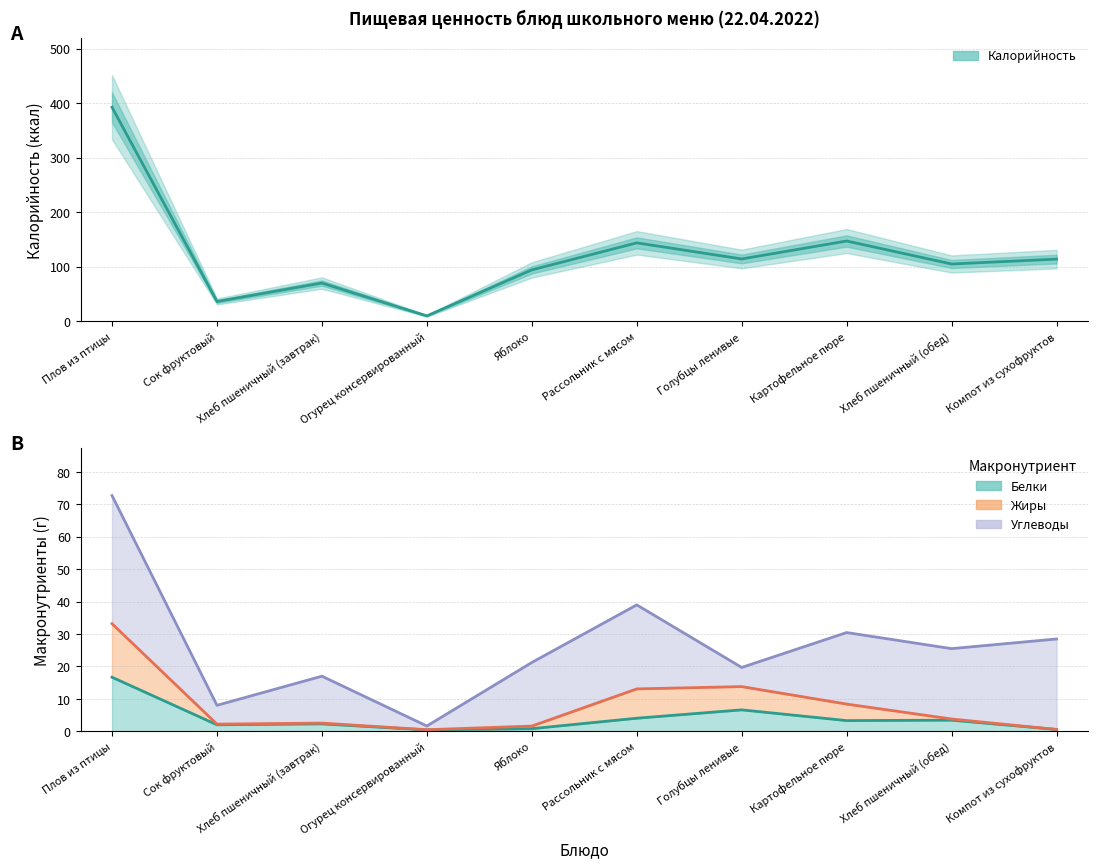

What is the sum of the values at Компот из сухофруктов and Сок фруктовый?

149.8